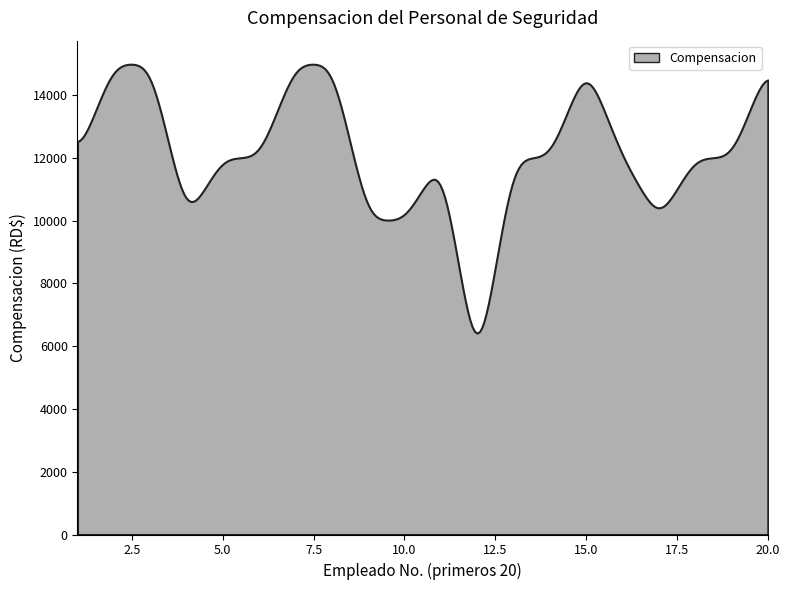

What is the greatest value displayed?

14981.8